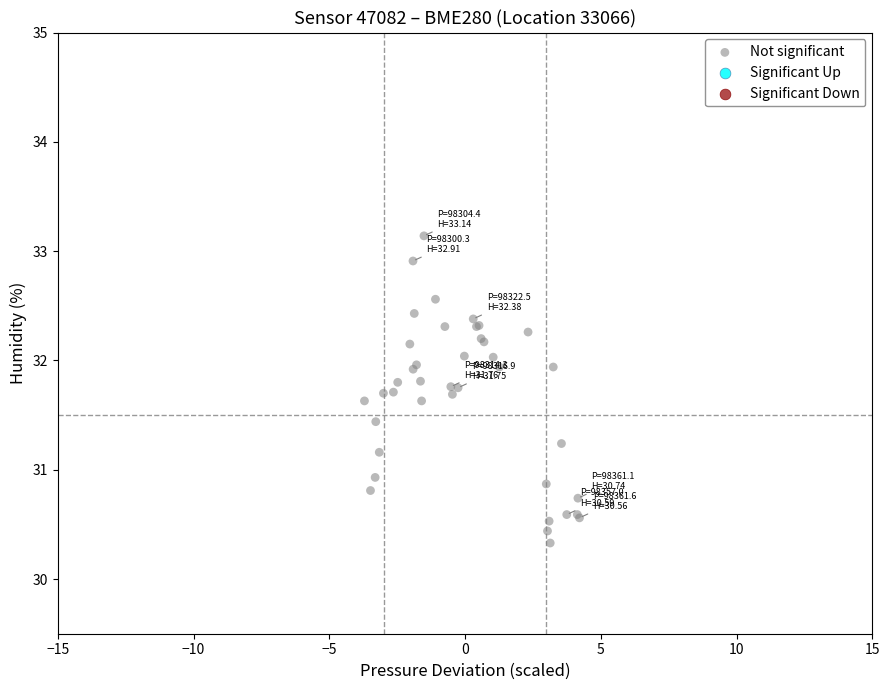

What Y value in the scatter plot is closest to 31?

30.9